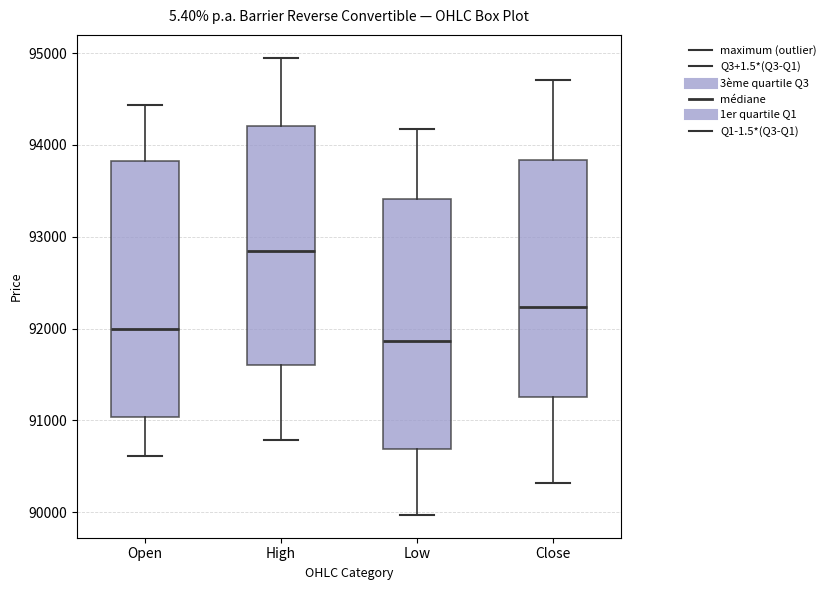

Where does the median line of the box for Close sit on the y-axis? The values are not printed on the chart, so give them approximately, as read against the axis.

92200